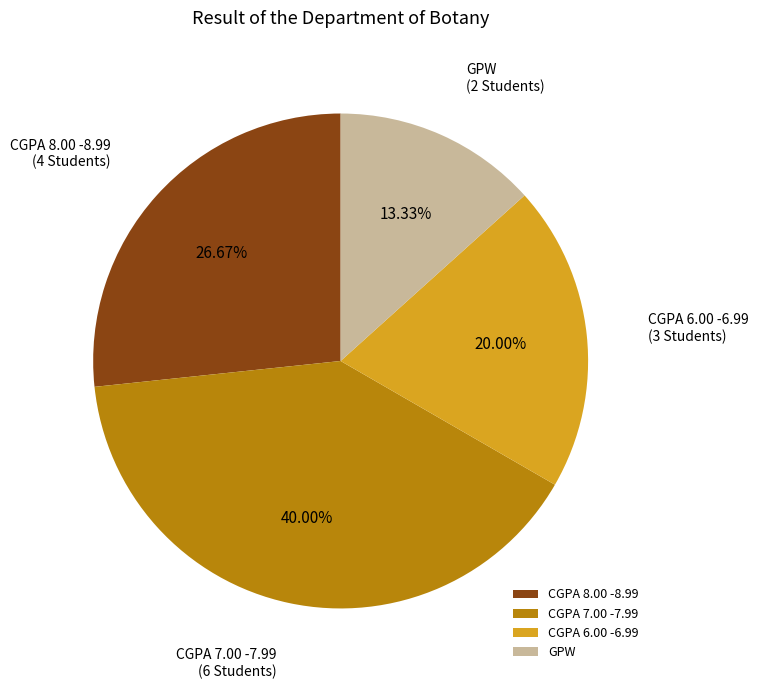

Approximately how many times larger is the value at CGPA 8.00 -8.99 compared to CGPA 7.00 -7.99?

0.7